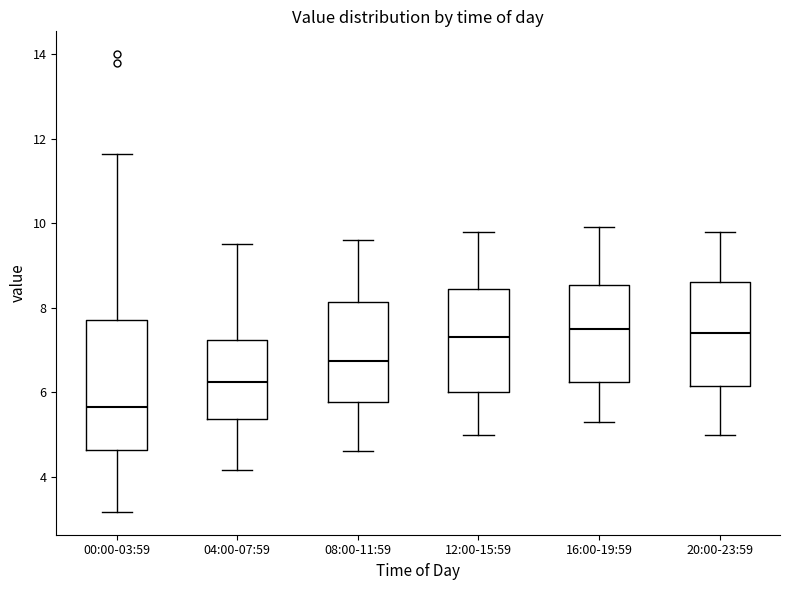

Reading left to right, transcribe this box plot: for each box, give where its median line is, the range the box spans, and where its two whiskers end, as read against the y-axis. The values are not printed on the chart, so give them approximately, as read against the axis.

00:00-03:59: median 5.6, box 4.6 to 7.8, whiskers 3.2 to 11.6
04:00-07:59: median 6.2, box 5.4 to 7.2, whiskers 4.2 to 9.6
08:00-11:59: median 6.8, box 5.8 to 8.2, whiskers 4.6 to 9.6
12:00-15:59: median 7.4, box 6.0 to 8.4, whiskers 5.0 to 9.8
16:00-19:59: median 7.6, box 6.2 to 8.6, whiskers 5.4 to 10.0
20:00-23:59: median 7.4, box 6.2 to 8.6, whiskers 5.0 to 9.8